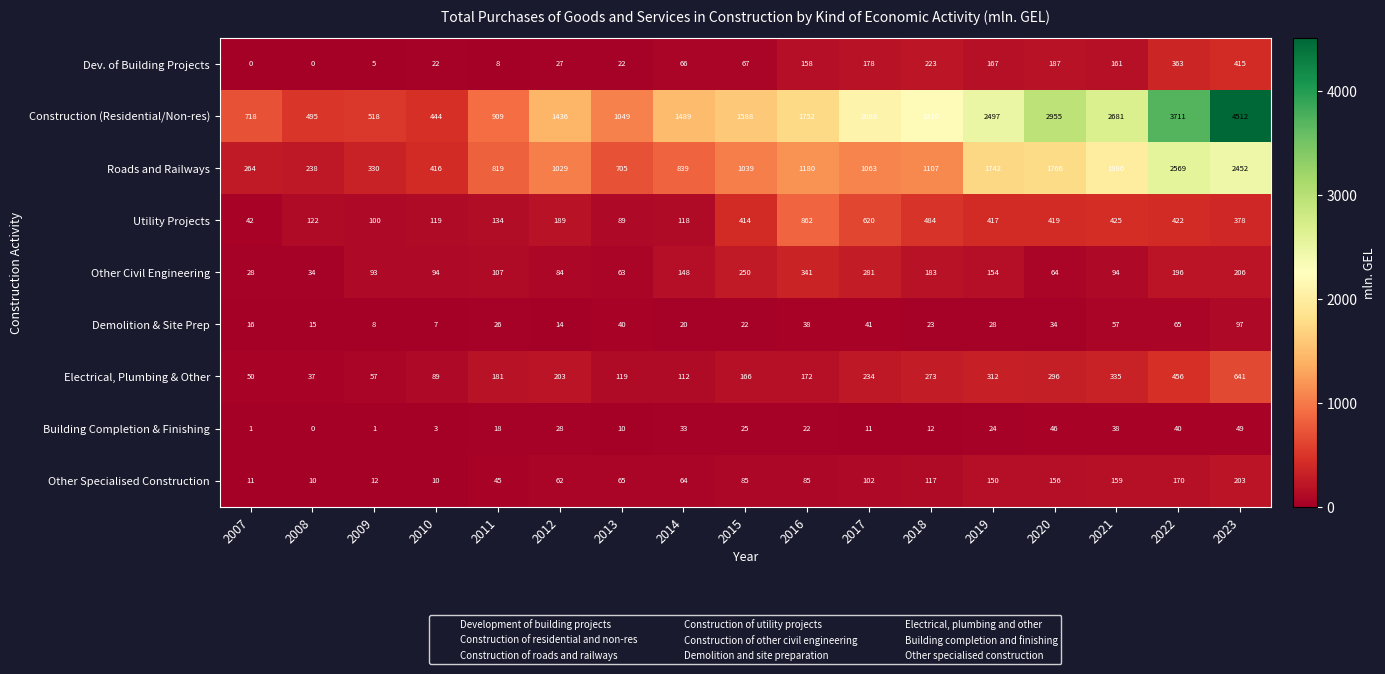

Which label corresponds to the largest value in the chart?

2023